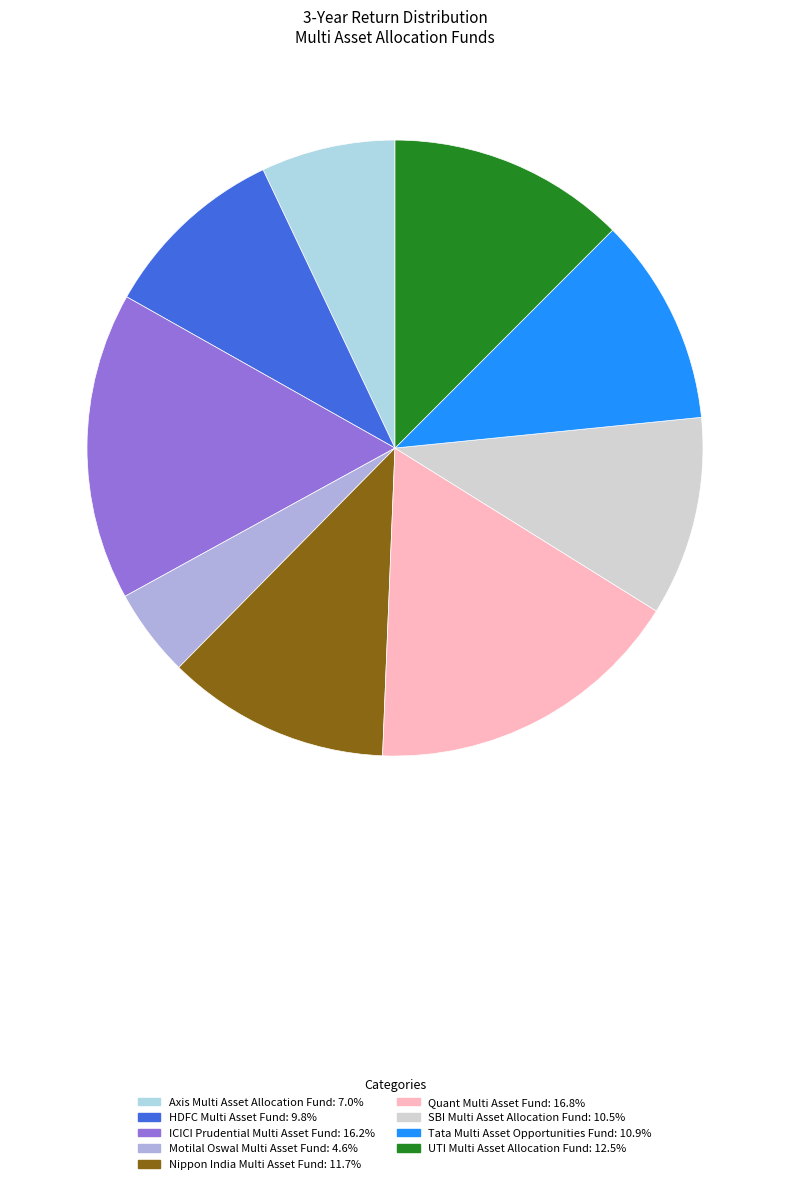

Count the number of slices in the pie.

9